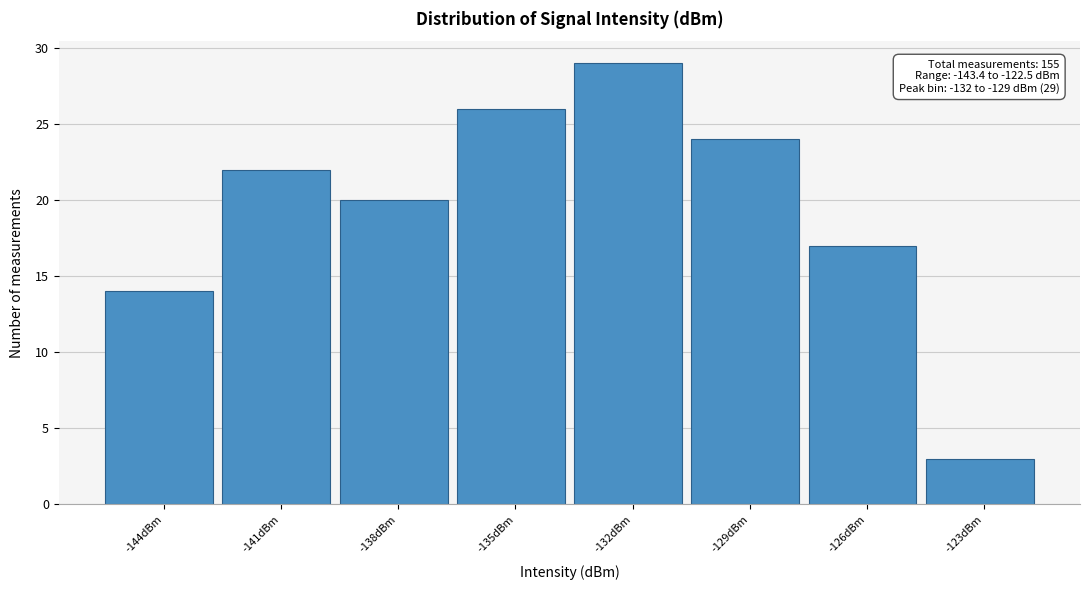

Reading left to right, transcribe all the data shown in this chart.

-144dBm=14	-141dBm=22	-138dBm=20	-135dBm=26	-132dBm=29	-129dBm=24	-126dBm=17	-123dBm=3